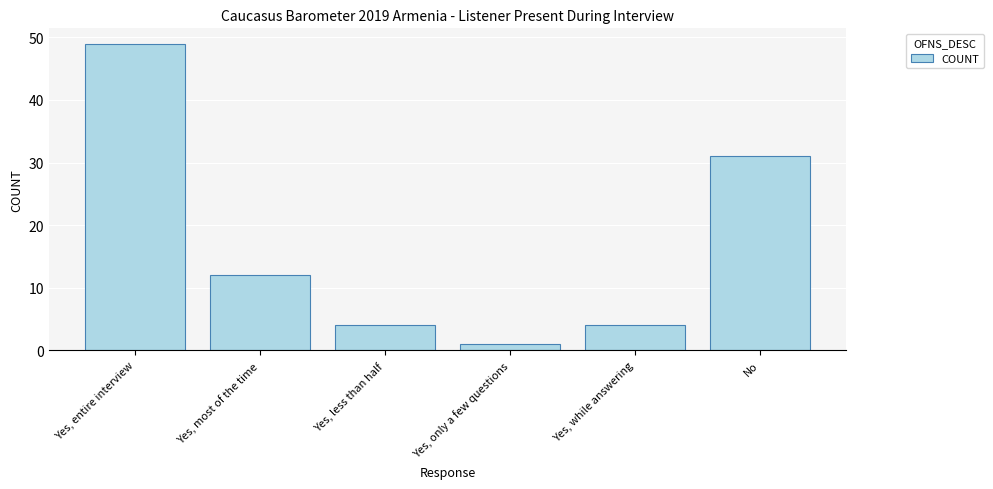

What is the label of the 6th bar from the right?

Yes, entire interview